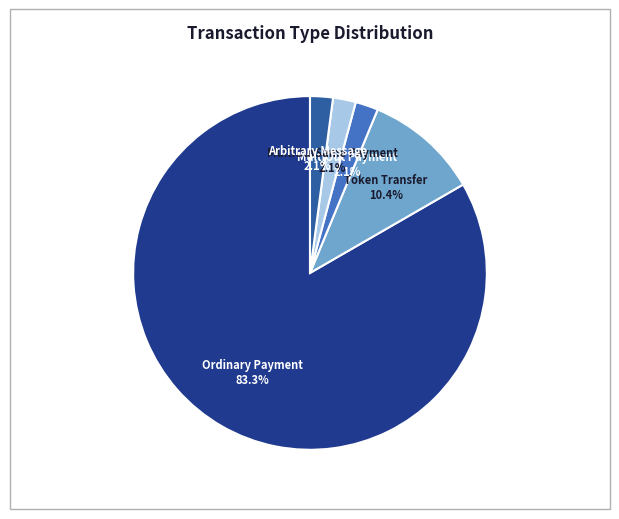

Is there any slice that represents more than half of the pie?

Yes